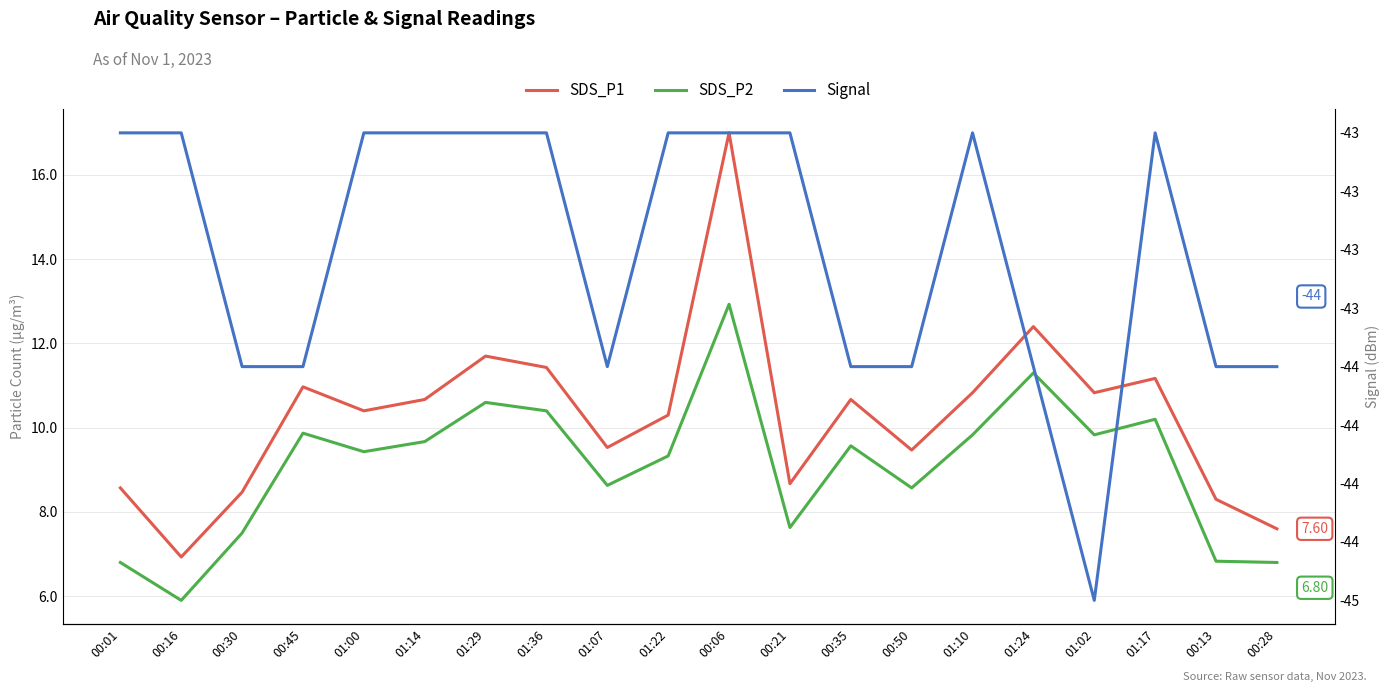

Rank the series at 00:50 from highest to lowest value.

SDS_P1, SDS_P2, Signal